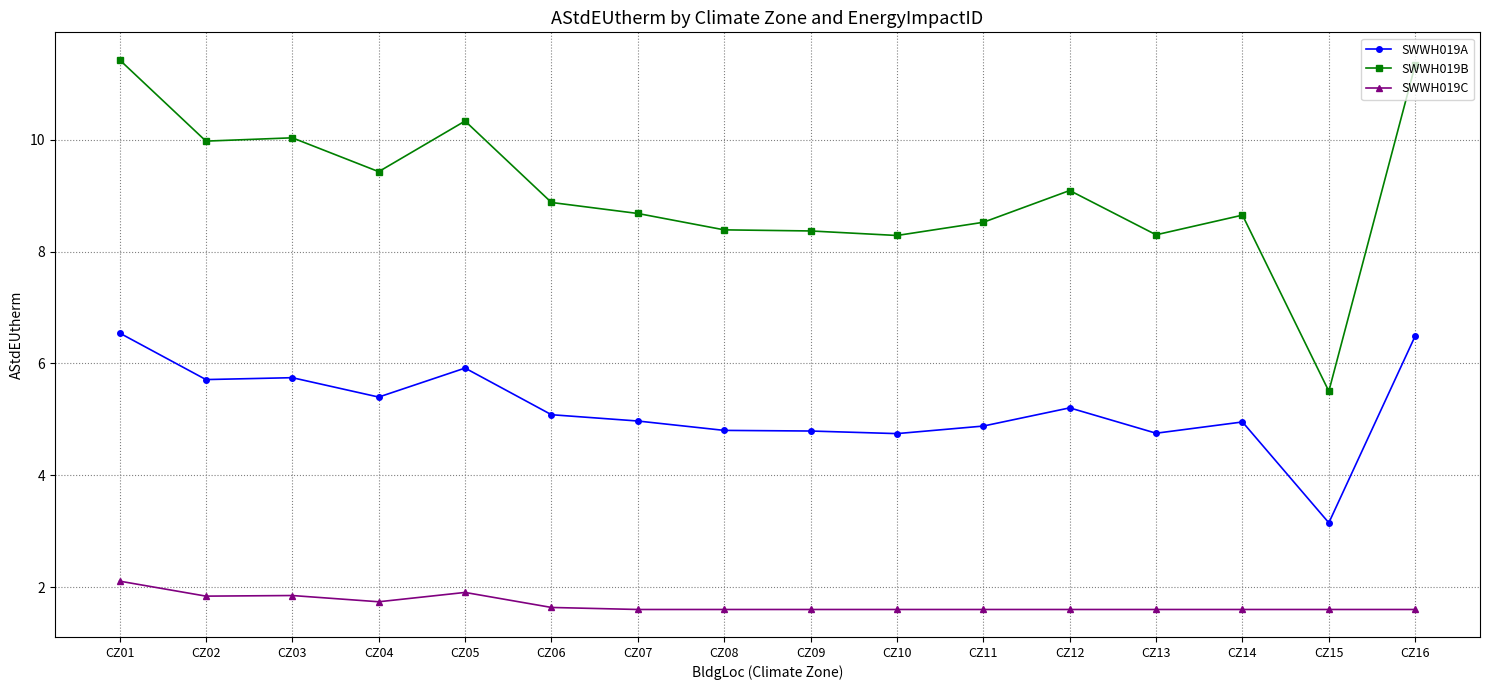

Does the chart have visible grid lines?

Yes